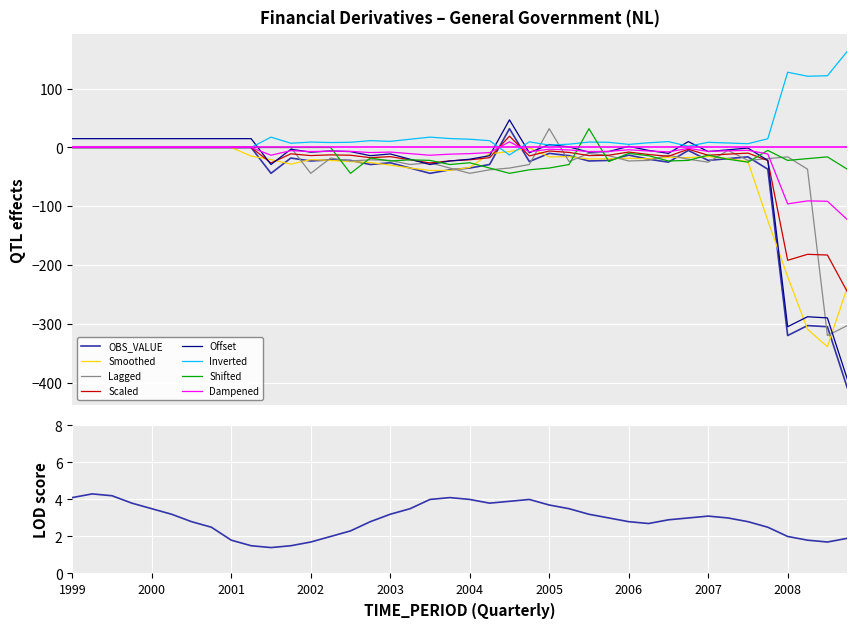

What is the lowest value of the Scaled series?

-245.4